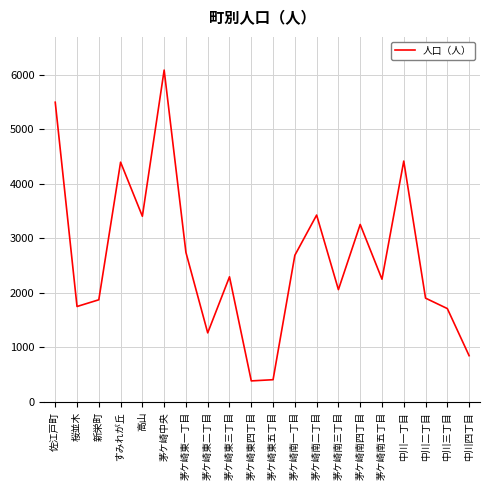

At which category does the chart reach its peak across all series?

茅ケ崎中央